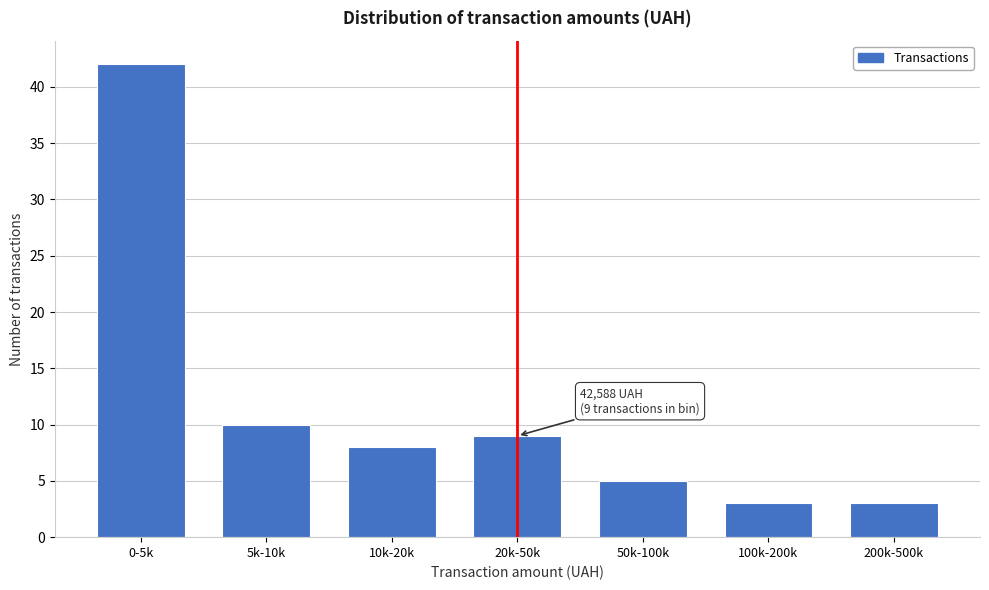

Reading left to right, transcribe all the data shown in this chart.

0-5k=42	5k-10k=10	10k-20k=8	20k-50k=9	50k-100k=5	100k-200k=3	200k-500k=3